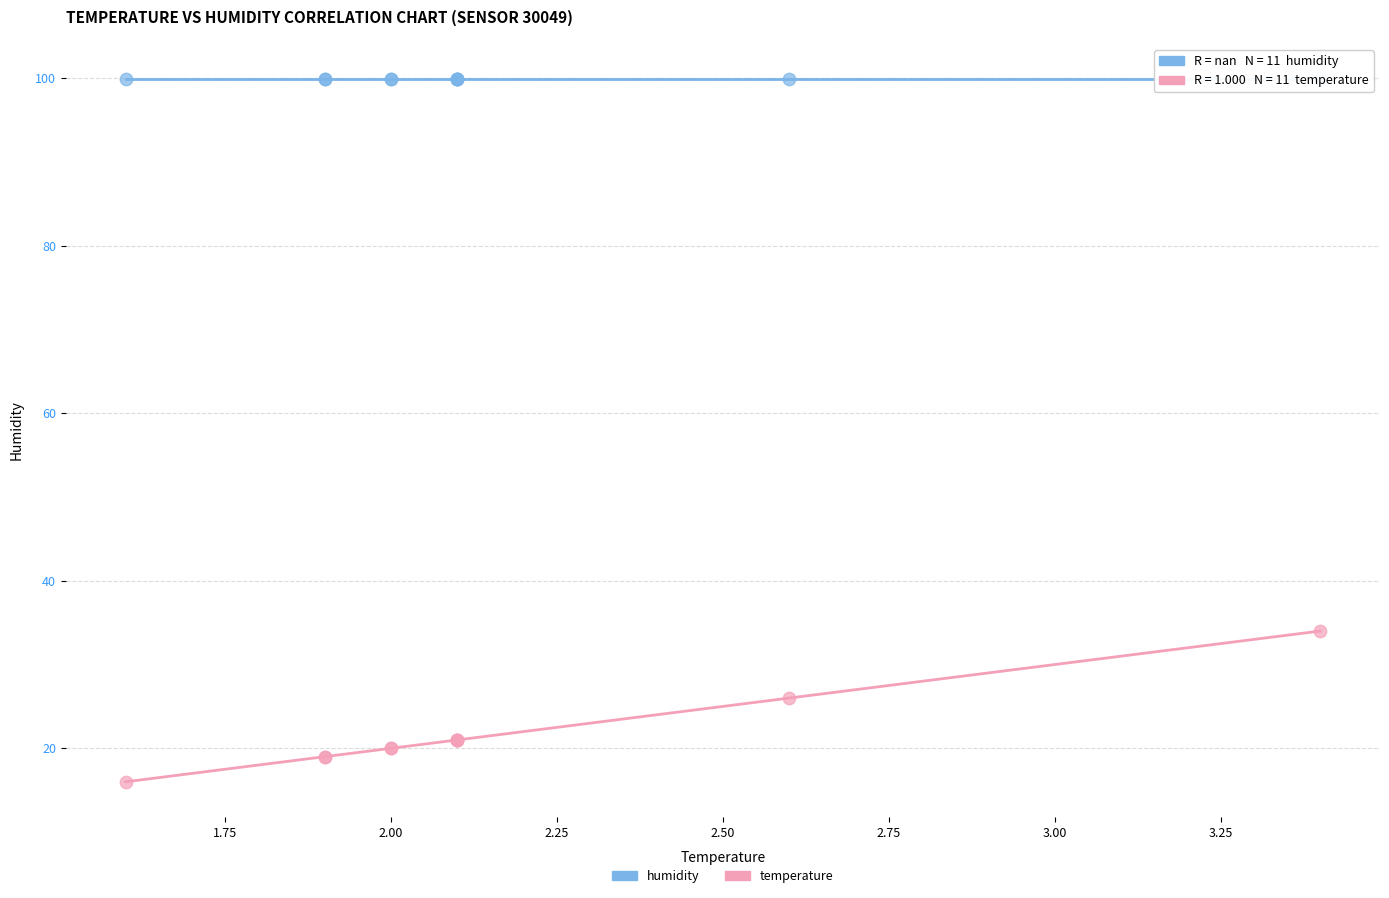

Across all series, what Y value is closest to 57?

34.0